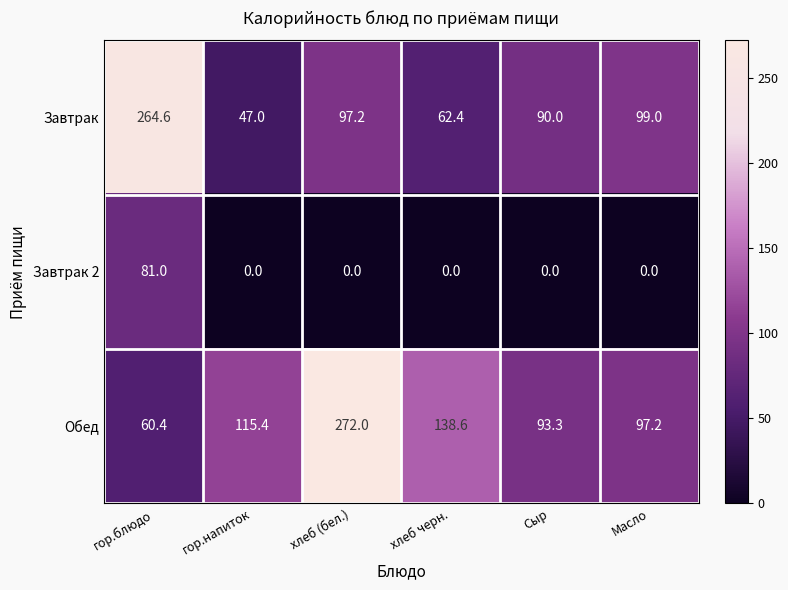

Reading left to right, what are all the values shown in this chart?

Завтрак: гор.блюдо=264.6	гор.напиток=47.0	хлеб (бел.)=97.2	хлеб черн.=62.4	Сыр=90.0	Масло=99.0
Завтрак 2: гор.блюдо=81.0	гор.напиток=0.0	хлеб (бел.)=0.0	хлеб черн.=0.0	Сыр=0.0	Масло=0.0
Обед: гор.блюдо=60.4	гор.напиток=115.4	хлеб (бел.)=272.0	хлеб черн.=138.6	Сыр=93.3	Масло=97.2